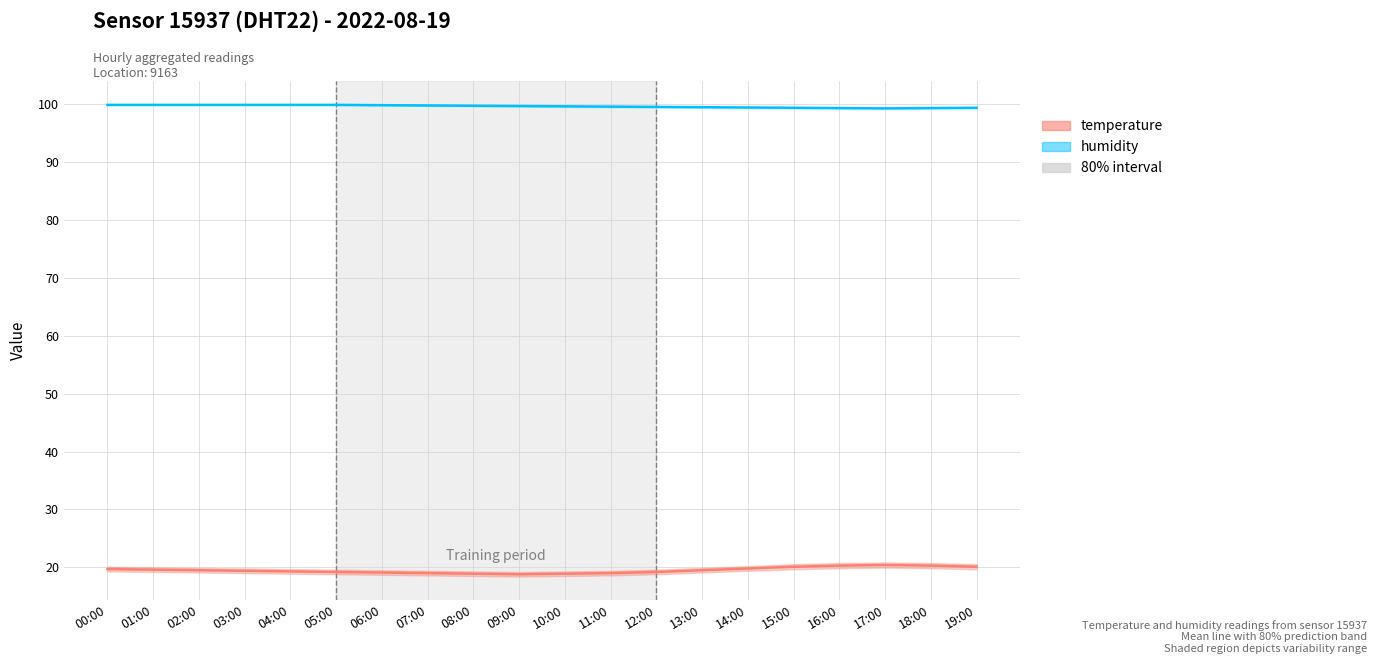

Which series has the widest spread of values?

temperature